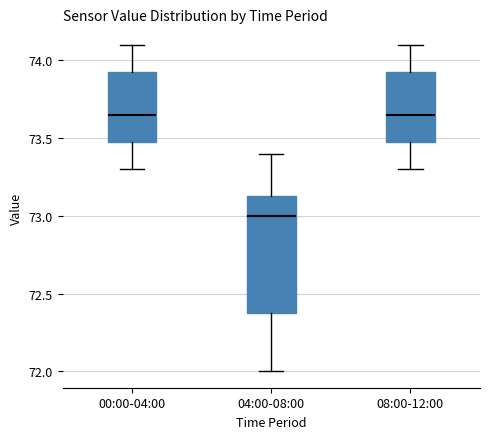

Comparing the boxes themselves (not the whiskers), which one is the tallest?

04:00-08:00